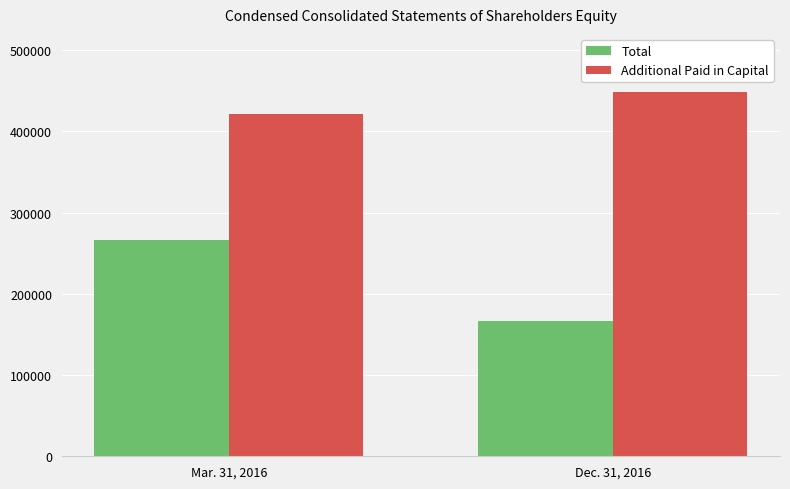

At which category is the sum across all series the highest?

Mar. 31, 2016